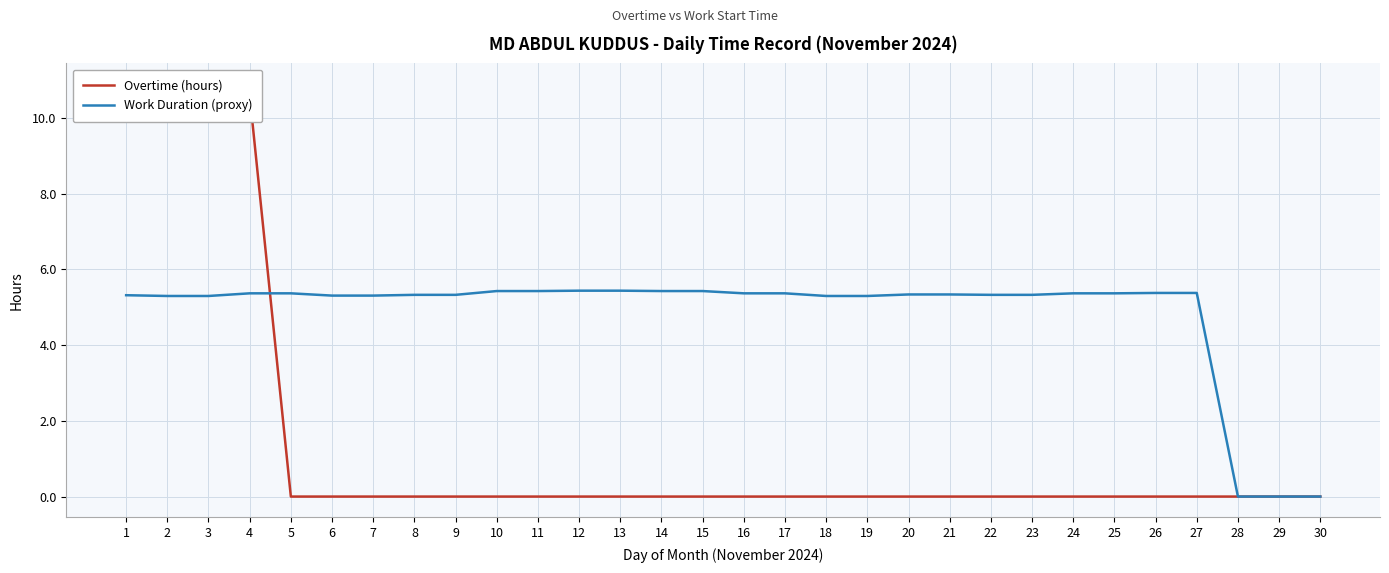

True or false: Overtime (hours) has more than 0 points higher than both neighbors.

True